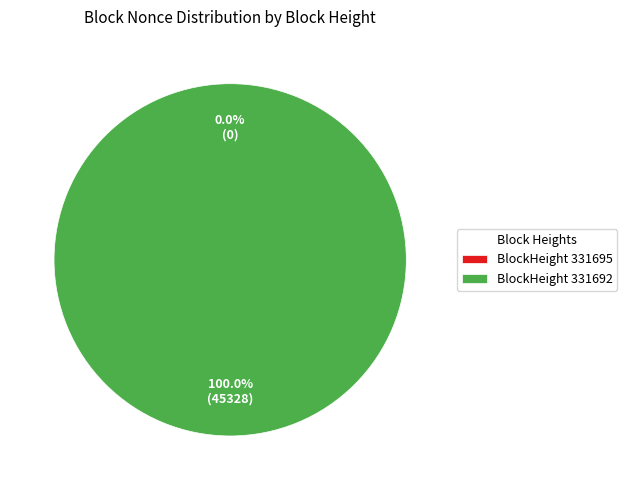

The 331695 slice represents 15% of the pie. True or false?

False